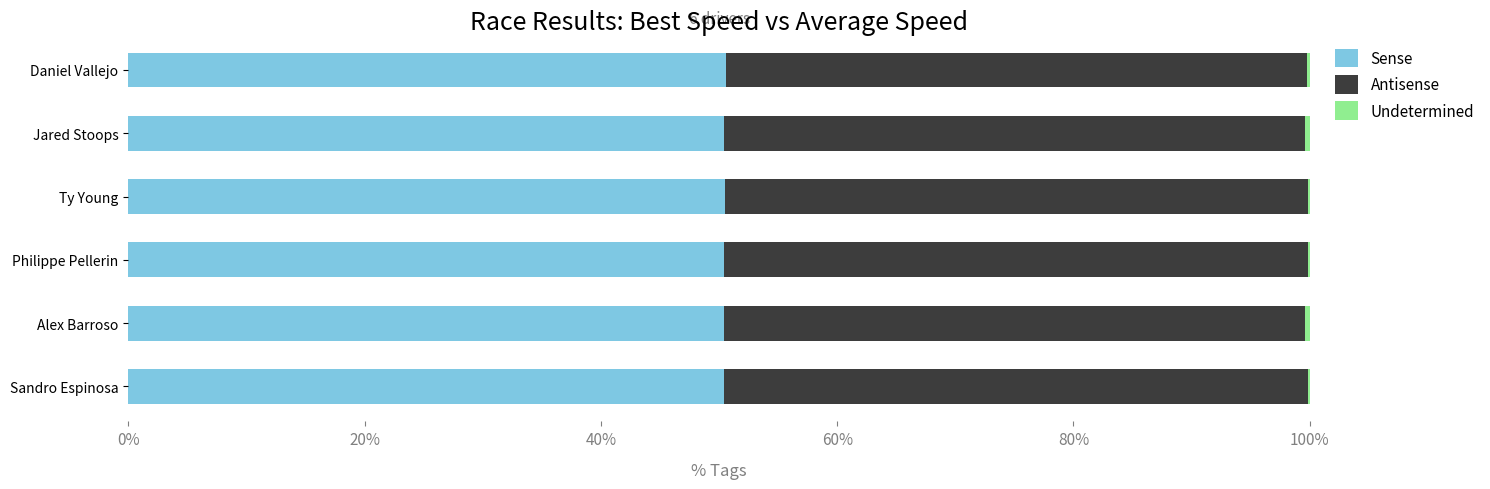

The Sense series shows 82.8 at Alex Barroso. True or false?

False